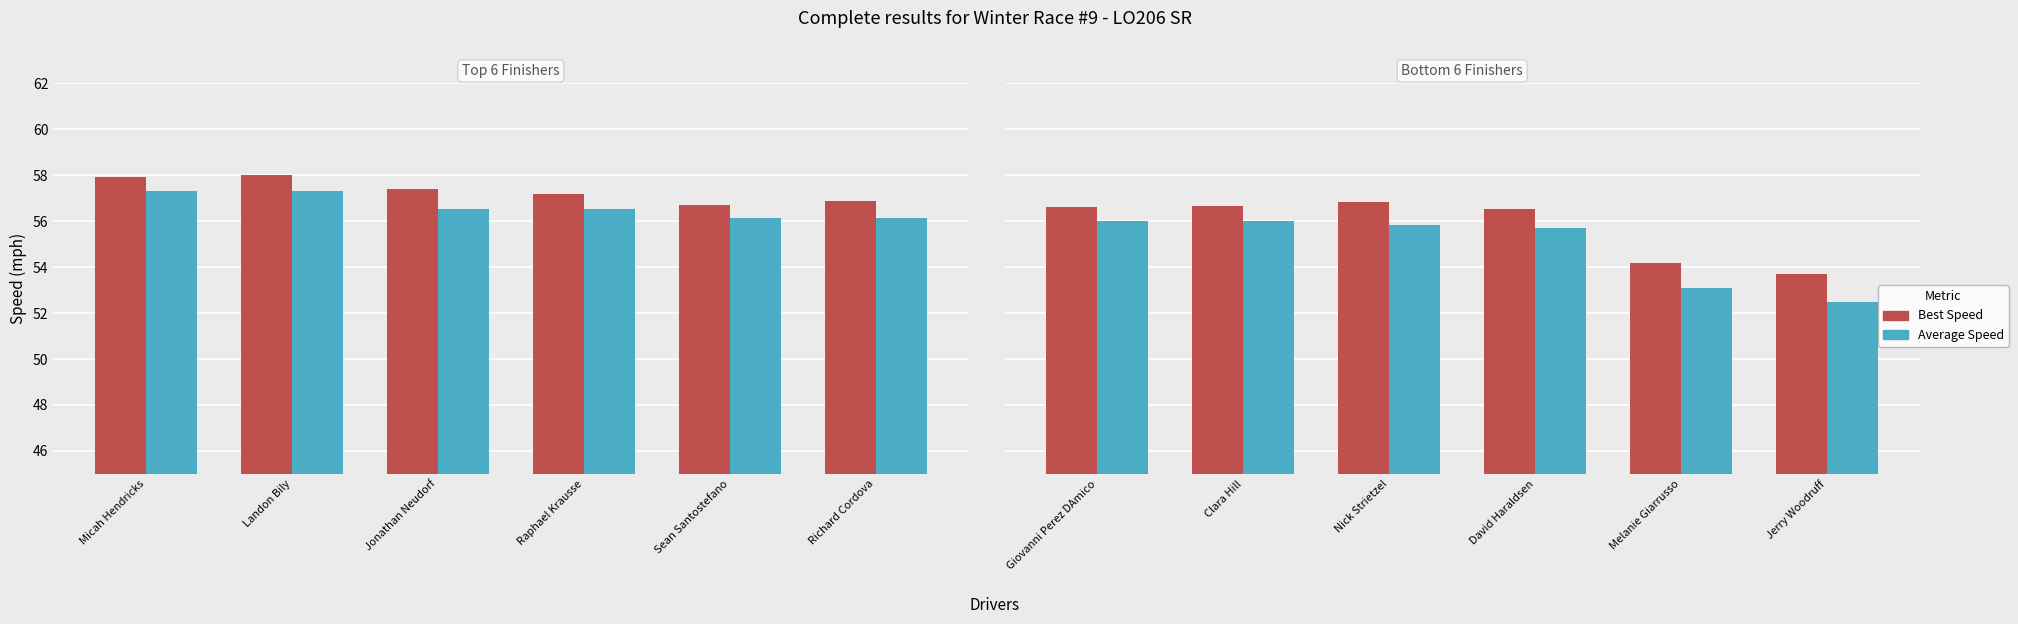

What is the lowest value of the Average Speed series?

52.5